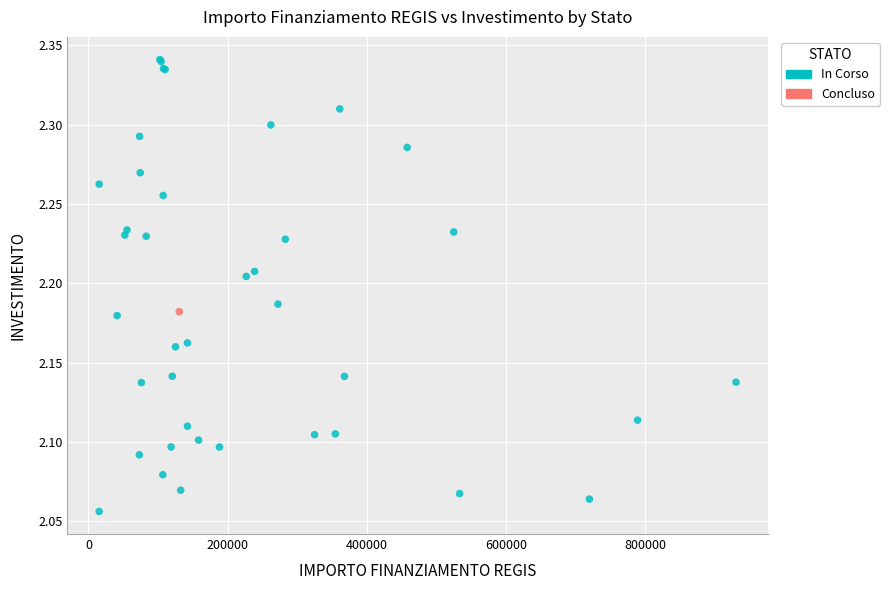

What are all the series names shown in the legend?

In Corso, Concluso